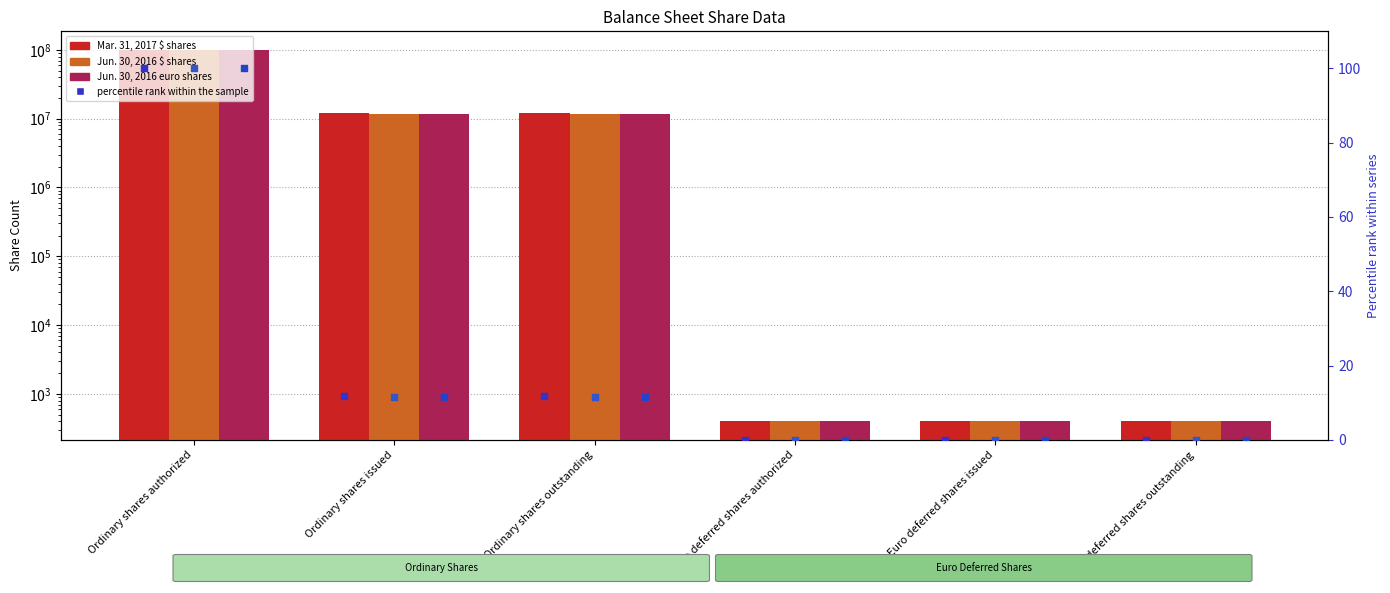

At which category is the sum across all series the highest?

Ordinary shares authorized